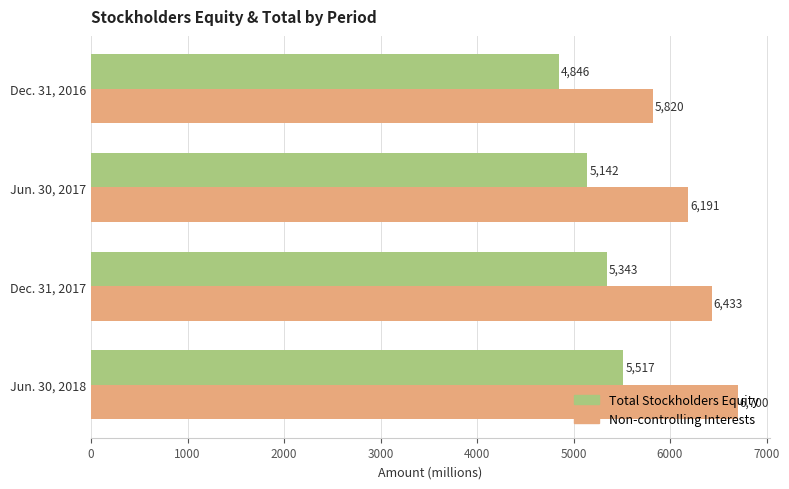

What is the total value across all series at Dec. 31, 2017?

11776